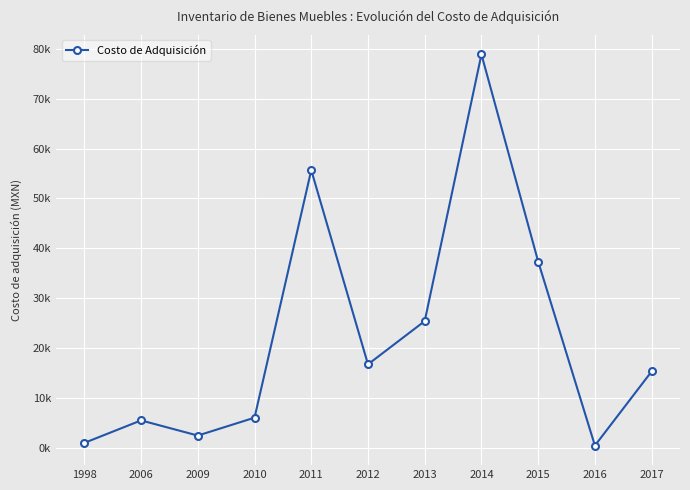

Is this an area chart (filled region under the line)?

No